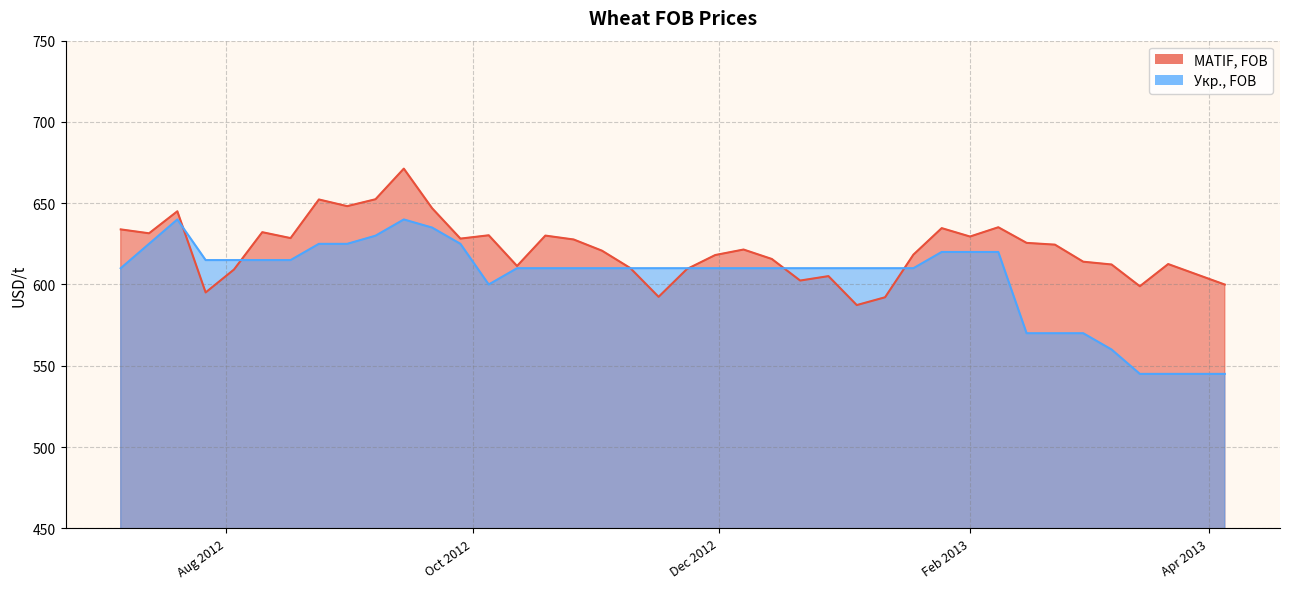

Reading left to right, transcribe all the data shown in this chart.

MATIF, FOB: 633.9	631.5	645.0	595.1	609.2	632.2	628.5	652.3	648.2	652.4	671.3	646.9	628.2	630.3	611.4	630.1	627.7	620.8	610.1	592.4	609.5	618.1	621.5	615.7	602.4	605.1	587.3	592.1	618.3	634.7	629.5	635.2	625.6	624.5	614.0	612.3	598.9	612.6	606.3	599.9
Укр., FOB: 610.0	625.0	640.0	615.0	615.0	615.0	615.0	625.0	625.0	630.0	640.0	635.0	625.0	600.0	610.0	610.0	610.0	610.0	610.0	610.0	610.0	610.0	610.0	610.0	610.0	610.0	610.0	610.0	610.0	620.0	620.0	620.0	570.0	570.0	570.0	560.0	545.0	545.0	545.0	545.0